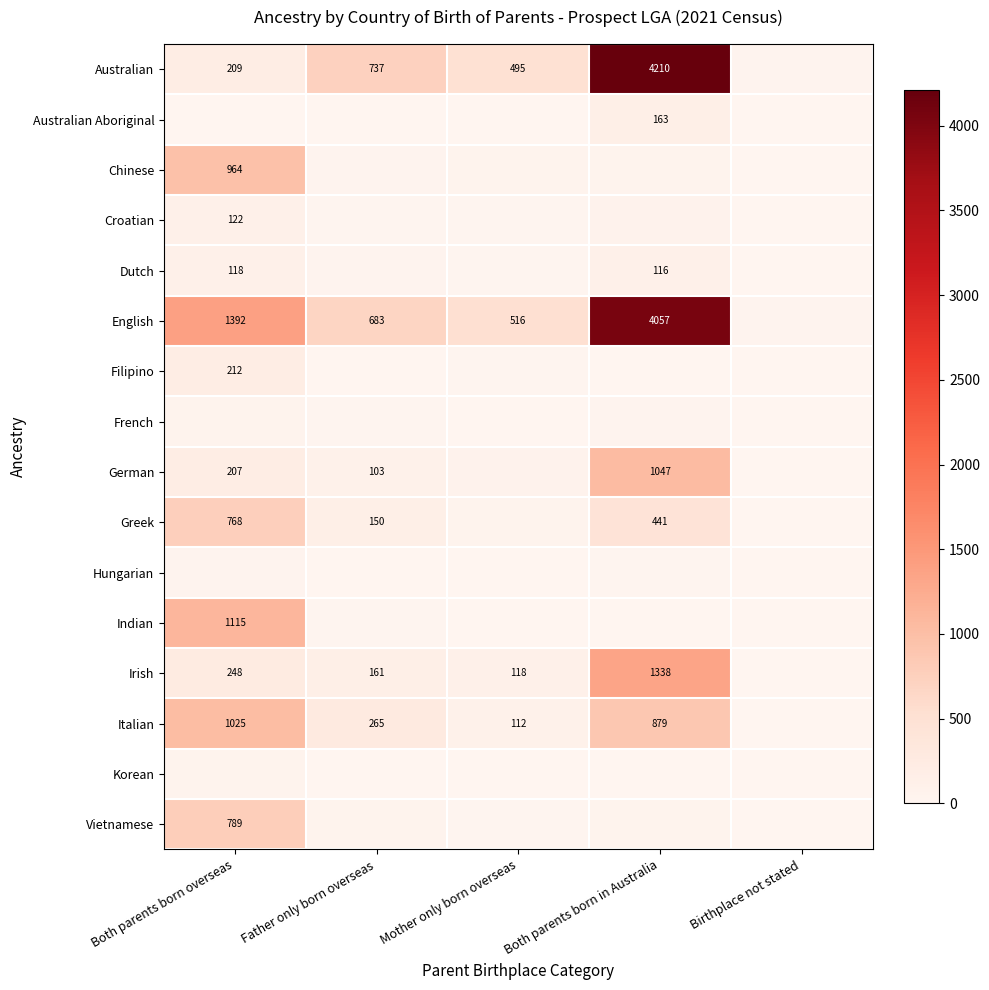

Is the value of Filipino at Both parents born overseas greater than the value of Croatian at Both parents born overseas?

Yes